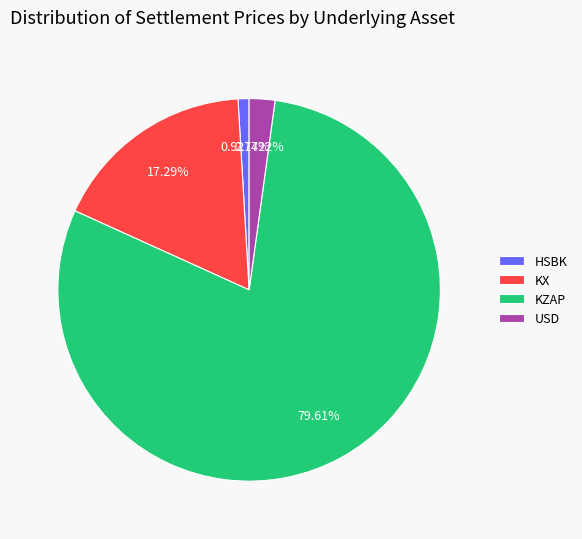

The HSBK slice represents 1% of the pie. True or false?

True